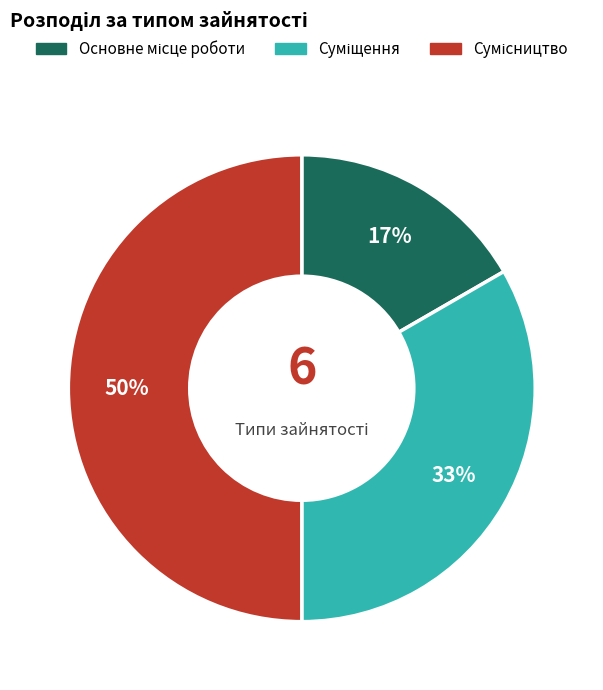

To the nearest percent, what is the difference between the largest and smallest slice percentages?

33%